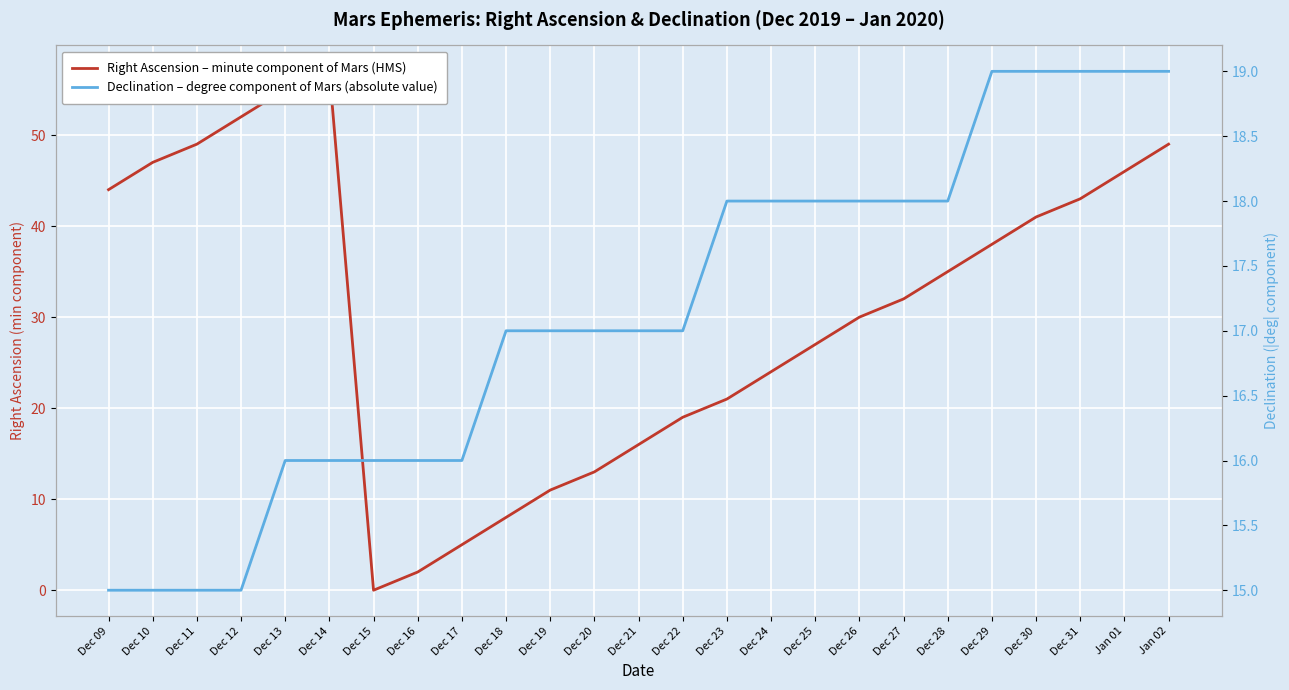

How many times do Right Ascension – minute component of Mars (HMS) and Declination – degree component of Mars (absolute value) cross each other?

2